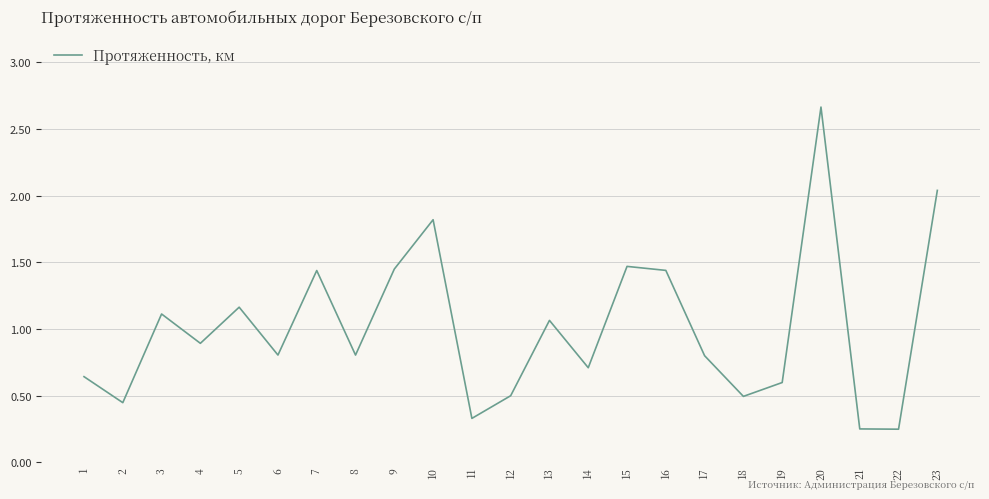

What is the difference between the maximum and minimum values?

2.4